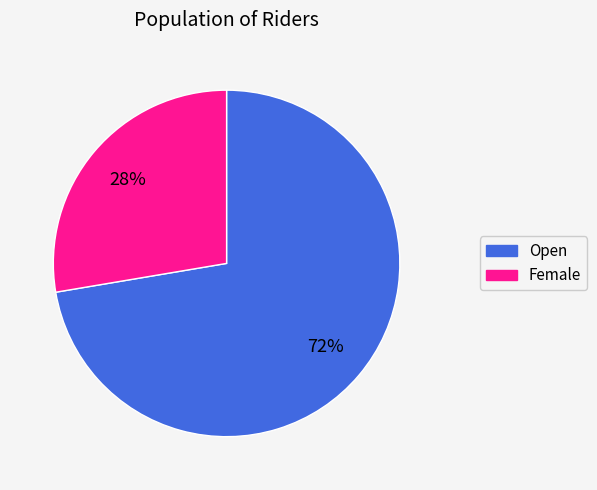

Combined, do Open and Female account for over 50%?

Yes